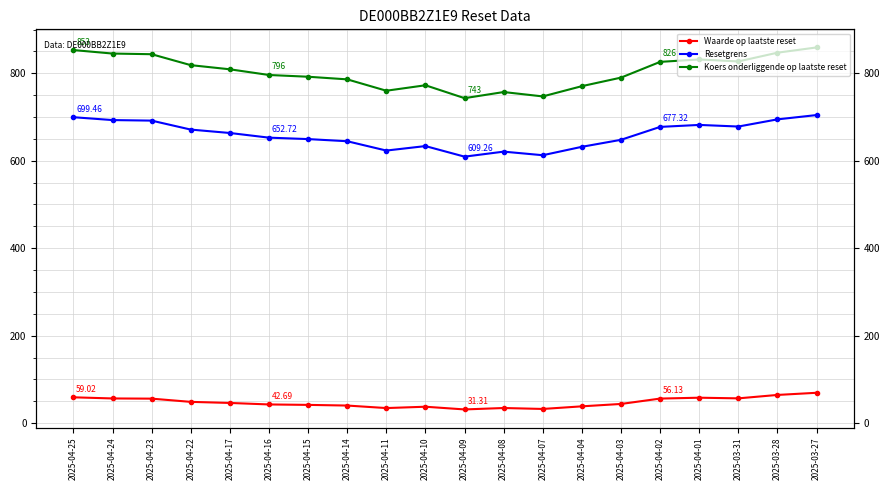

What is the maximum value shown in the chart?

859.0